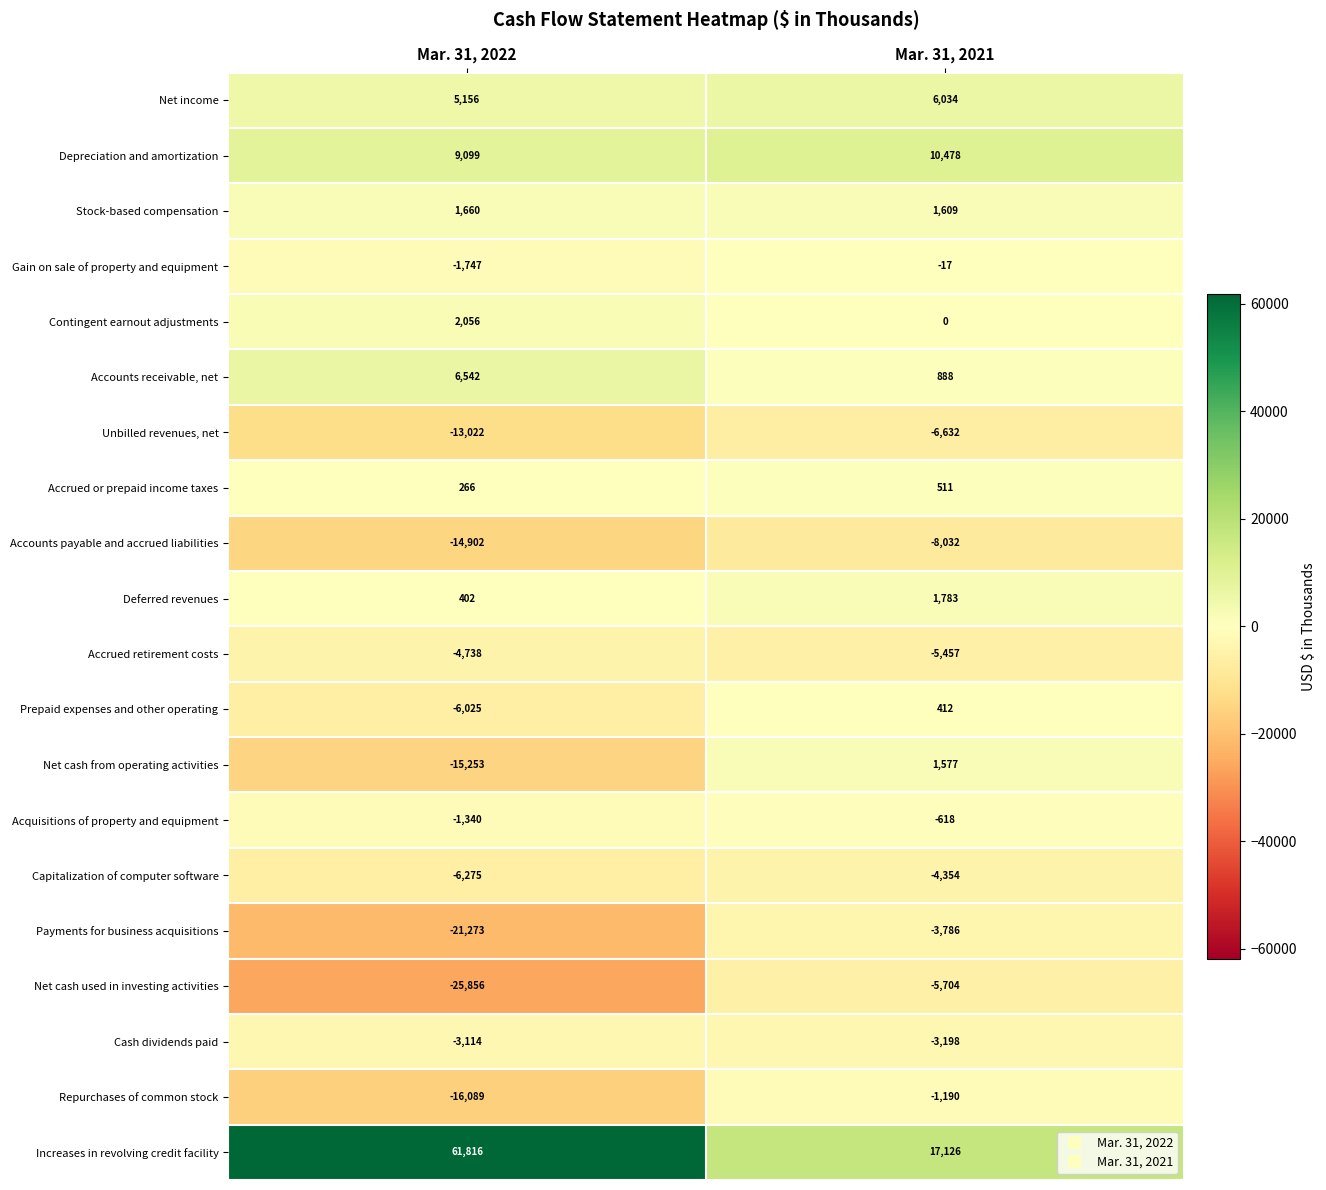

What is the difference between the Unbilled revenues, net values at Mar. 31, 2022 and Mar. 31, 2021?

6390